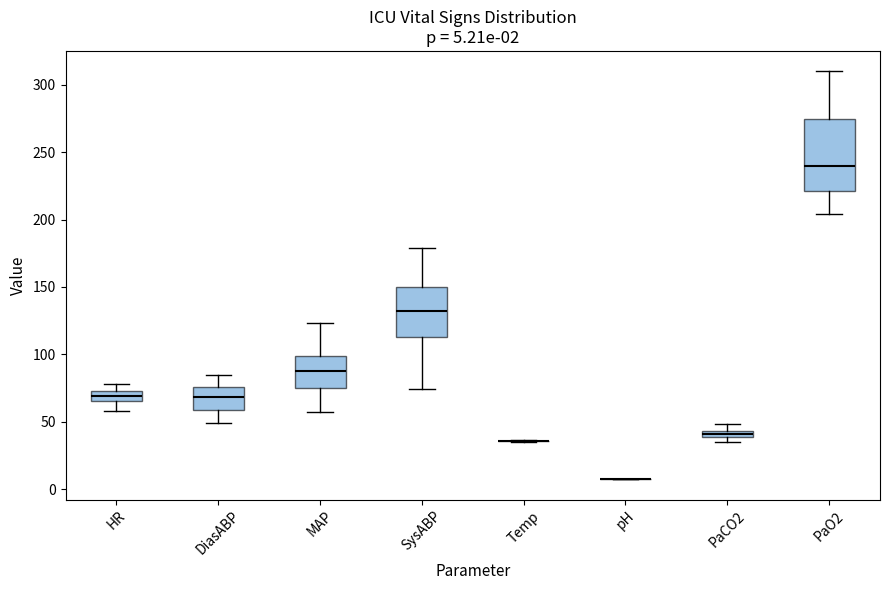

Which box is the tallest, from its lower edge to its upper edge?

PaO2